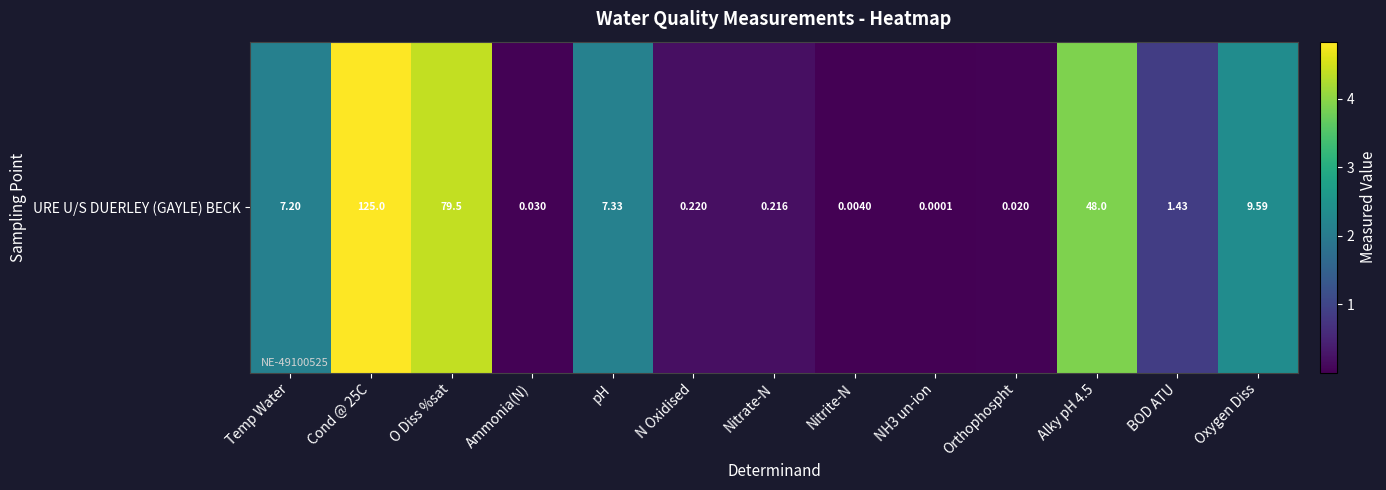

What value does the data have at O Diss %sat?

4.4